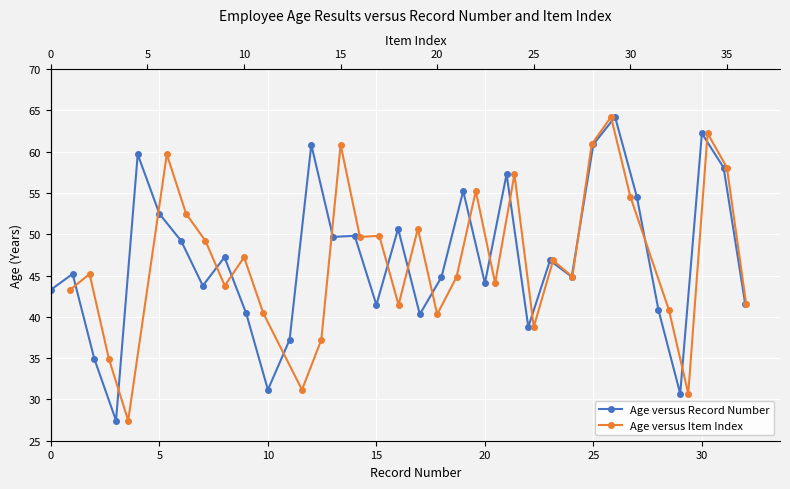

True or false: Age versus Record Number and Age versus Item Index cross at least once.

False